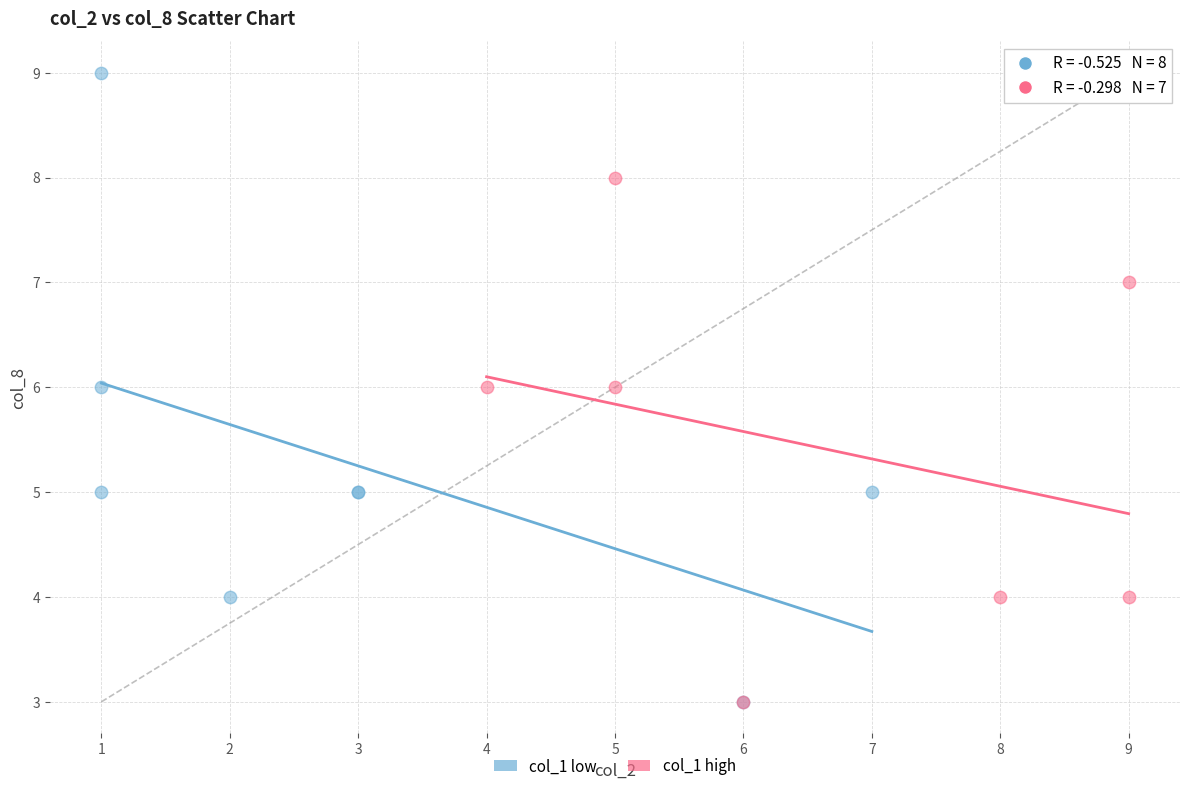

Which series has the largest Y range (max minus min)?

col_1 low